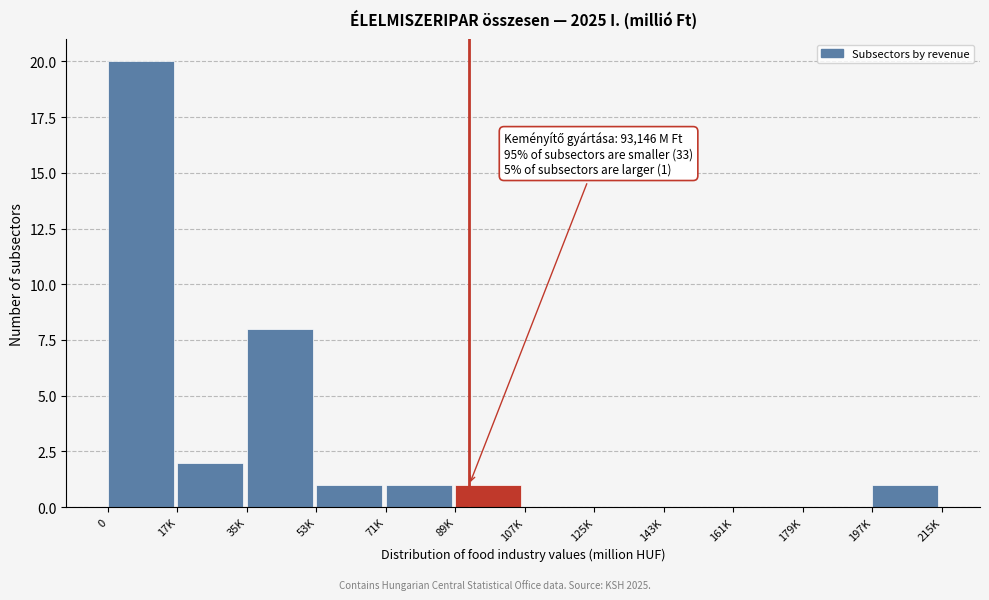

Reading left to right, transcribe all the data shown in this chart.

0=20	17K=2	35K=8	53K=1	71K=1	89K=1	107K=0	125K=0	143K=0	161K=0	179K=0	197K=1